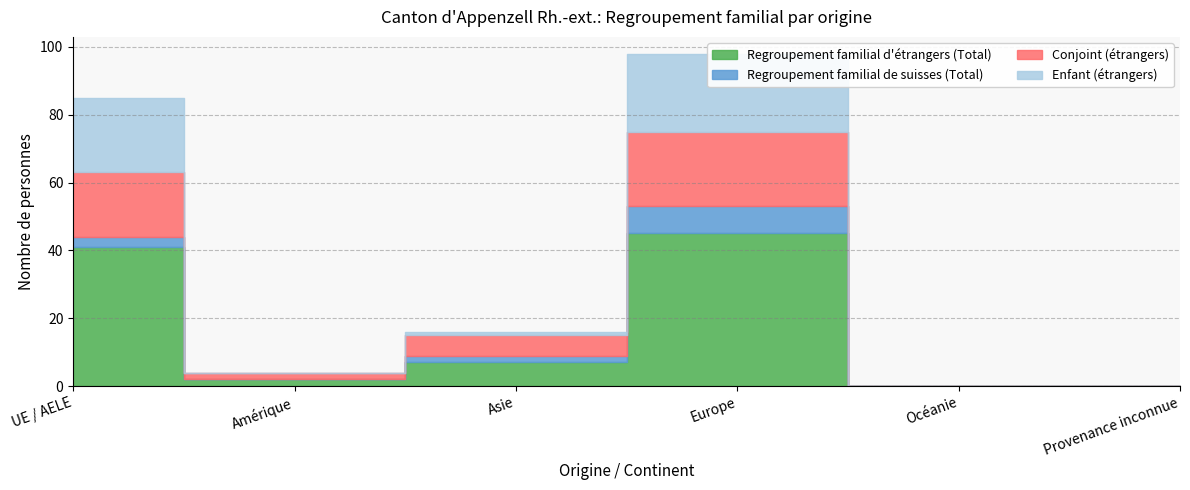

How many values in Enfant (étrangers) are above zero?

3